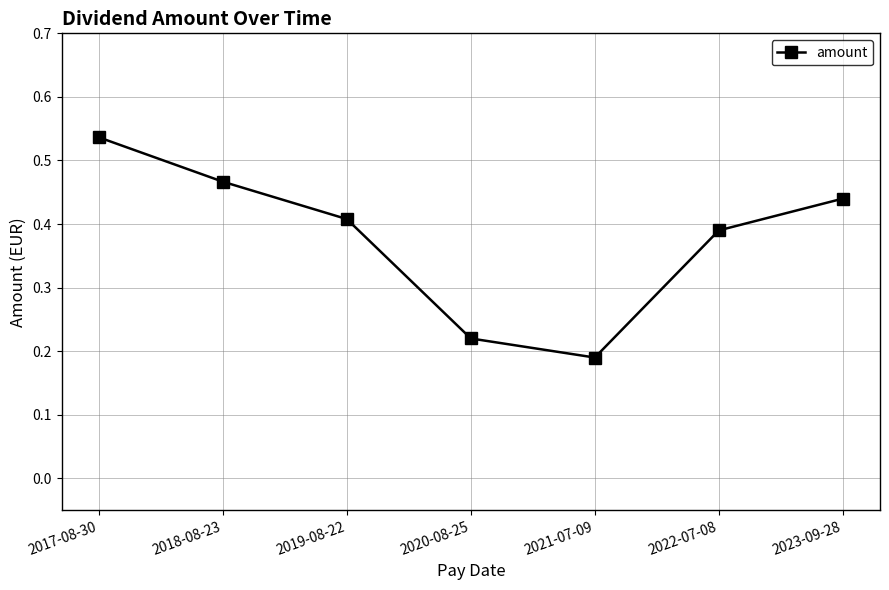

Which category has the highest value across all series?

2017-08-30